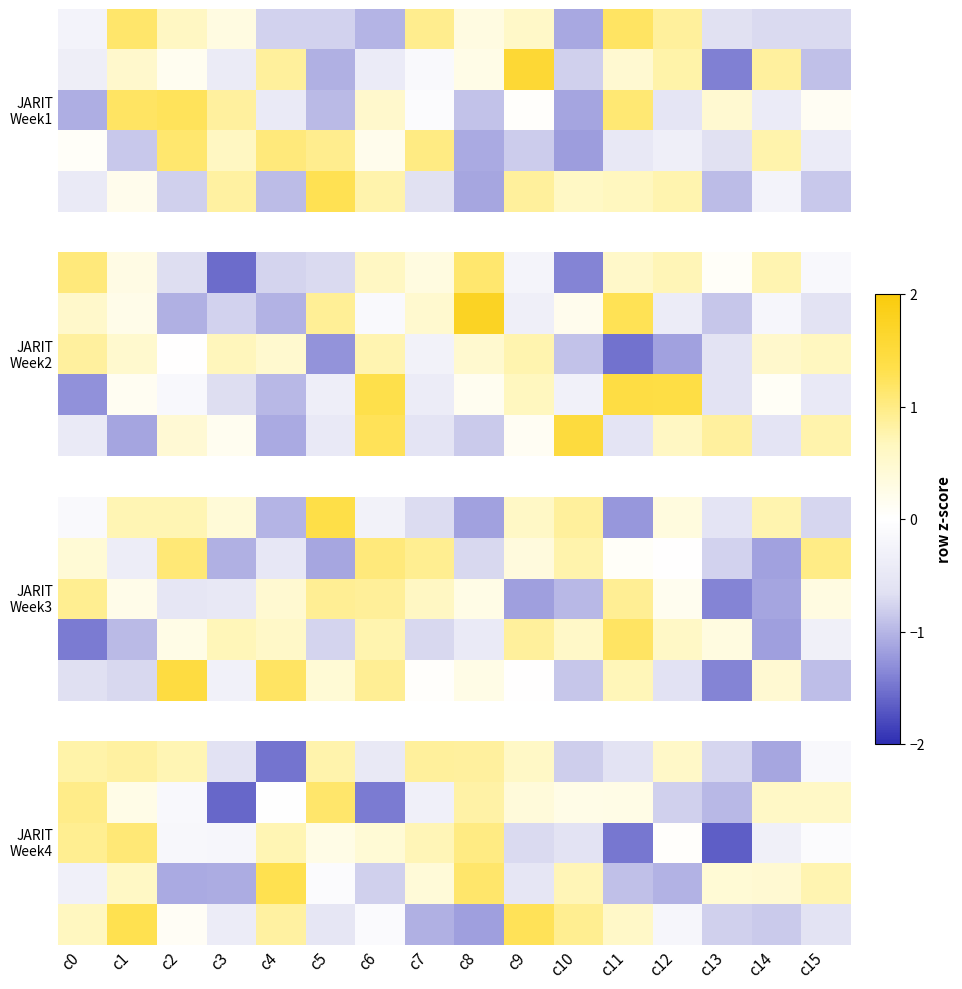

At which category does the chart reach its minimum across all series?

c13